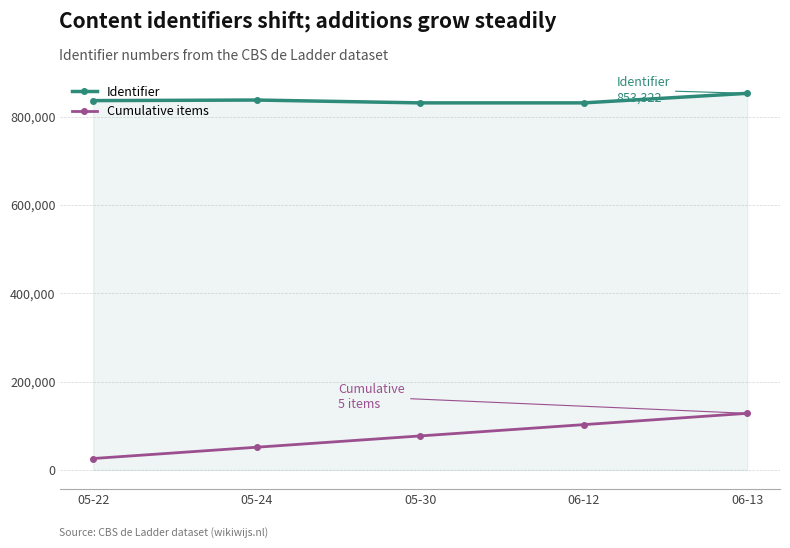

True or false: Cumulative items and Identifier cross at least once.

False